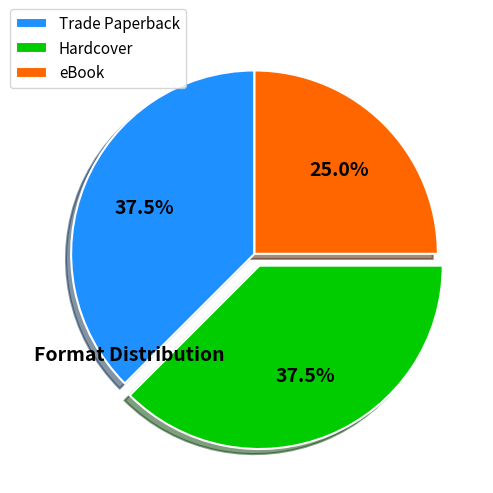

Combined, what portion of the pie is eBook and Trade Paperback?

62.5%